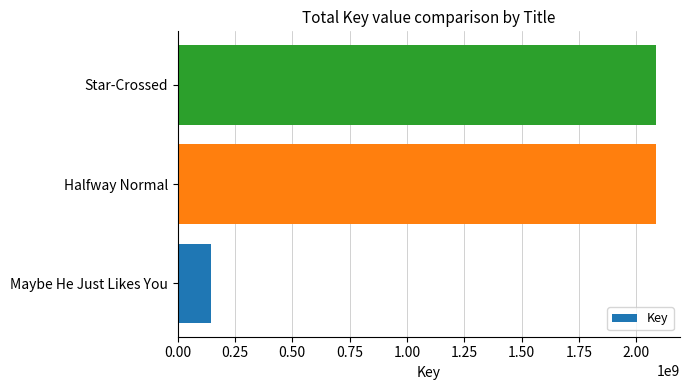

What is the change in value from Maybe He Just Likes You to Halfway Normal?

+1941277627